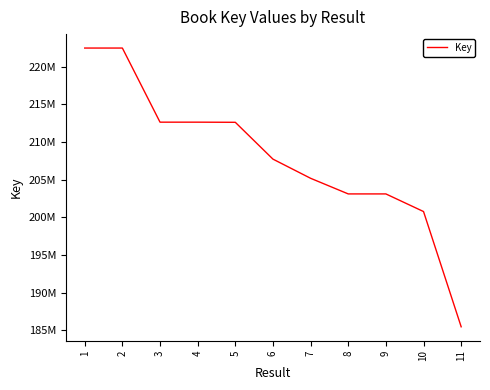

At which category does the data reach its first local peak?

2